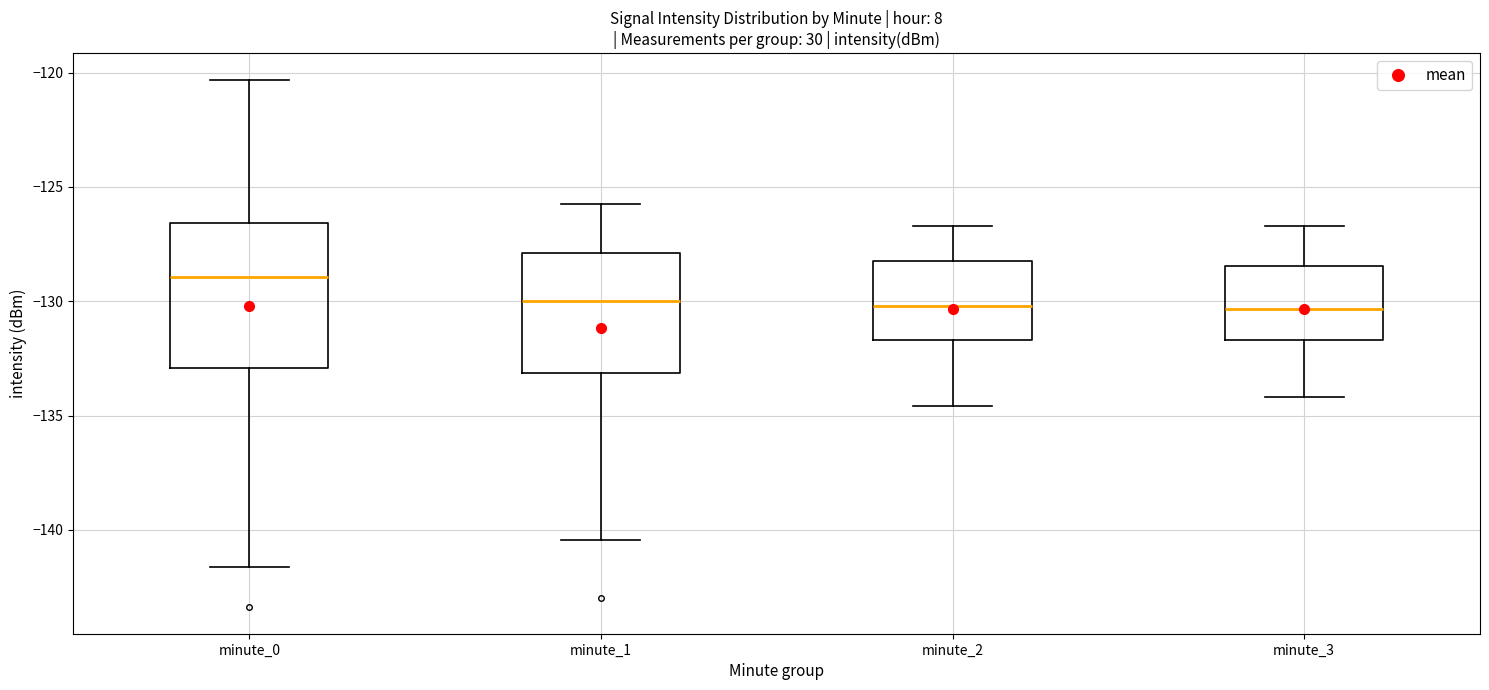

Where is the upper edge of the box for minute_1 on the y-axis? The values are not printed on the chart, so give them approximately, as read against the axis.

-128.0